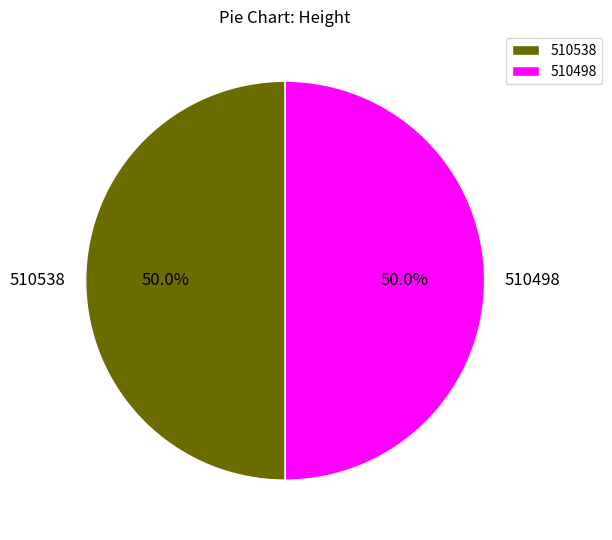

Approximately how many times larger is the value at 510498 compared to 510538?

1.0